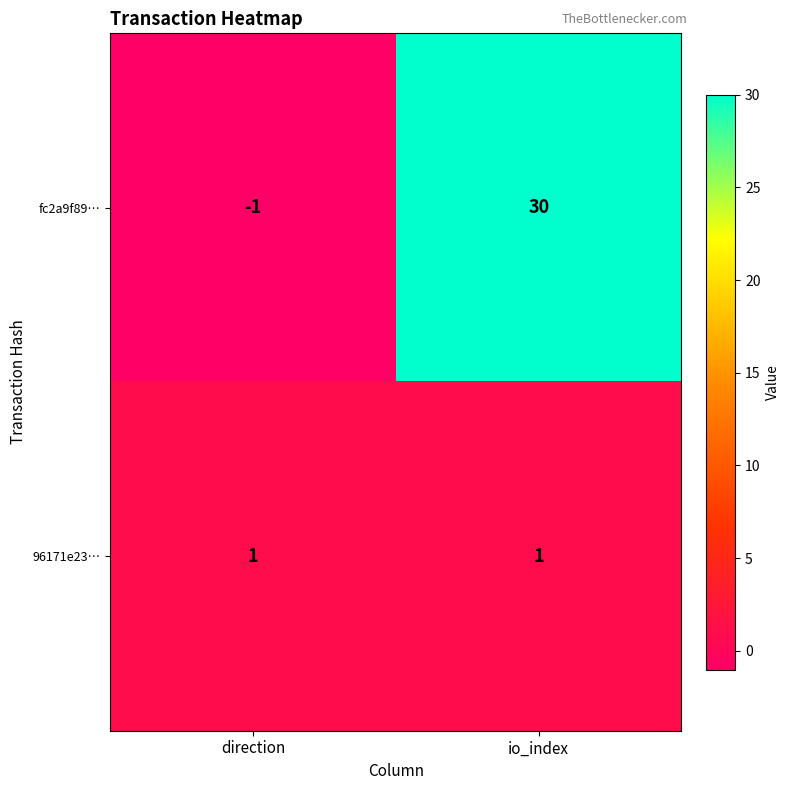

What is the spread (max minus min) of values at io_index?

29